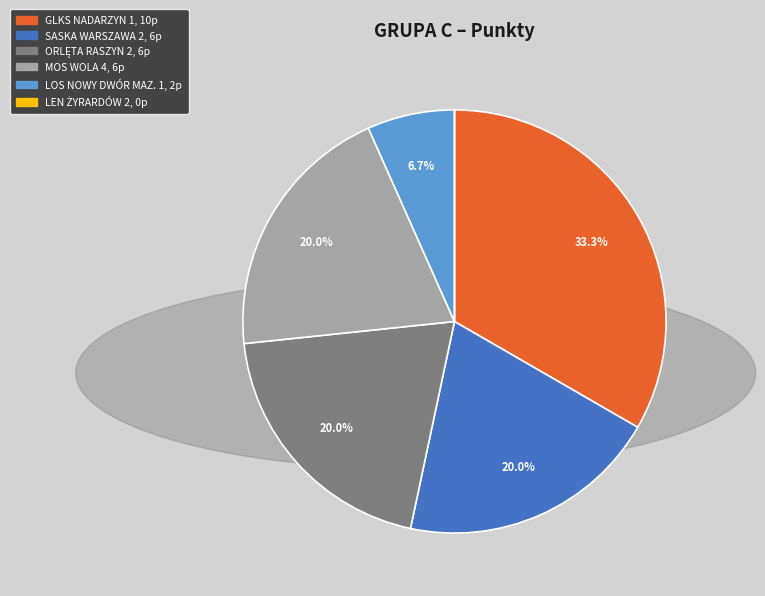

What percentage do GLKS NADARZYN 1 and MOS WOLA 4 together represent?

53.3%